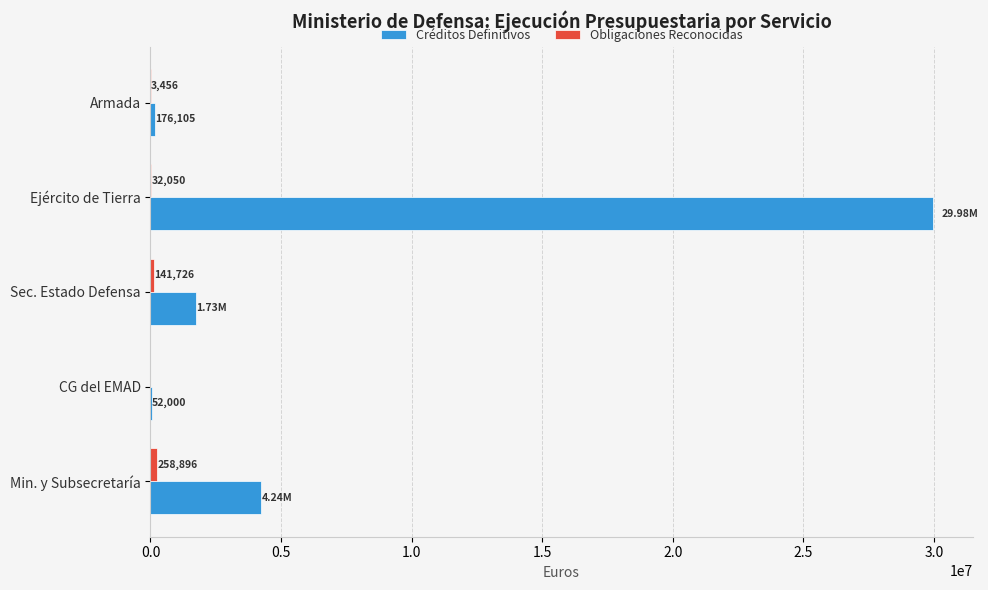

Which series has the largest total across all categories?

Créditos Definitivos